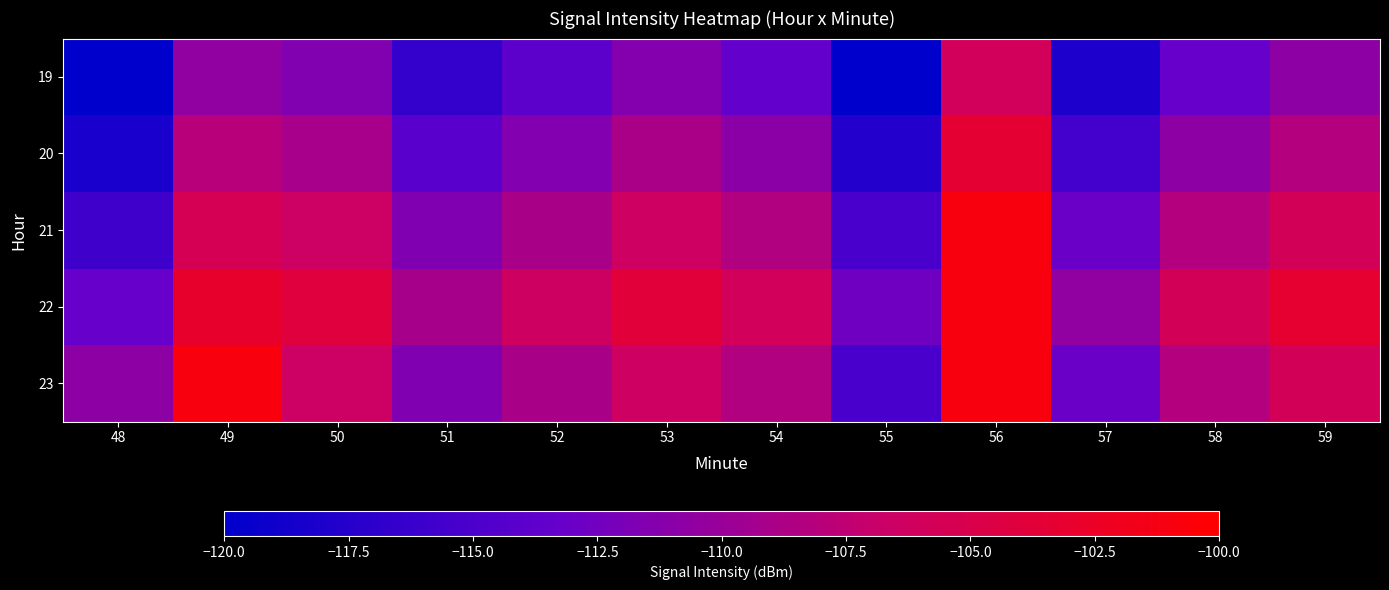

What is the total value across all series at 49?

-527.9